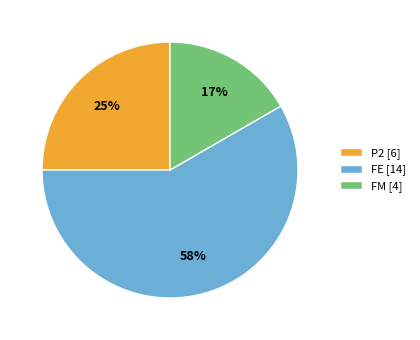

The FM slice represents 31% of the pie. True or false?

False